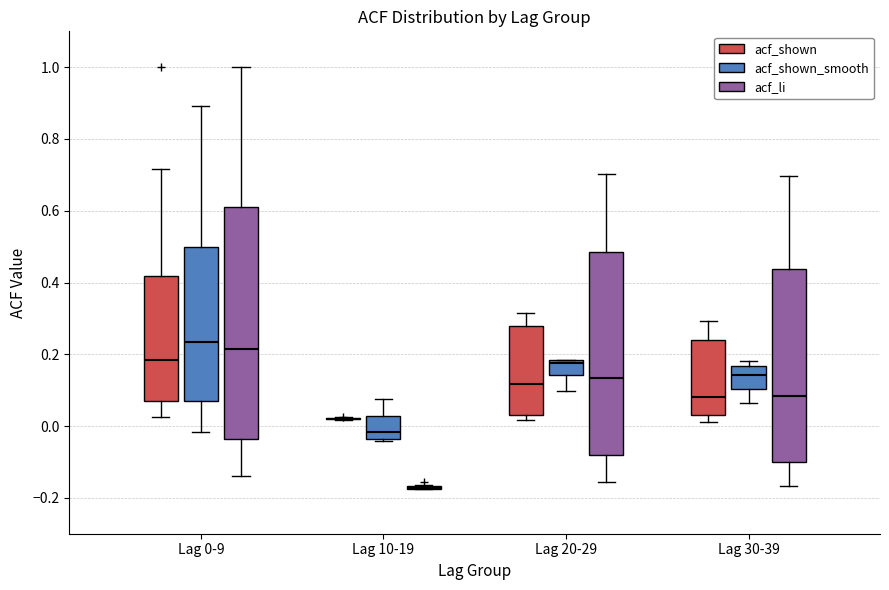

Which box is the tallest, from its lower edge to its upper edge?

Lag 0-9 (acf_li)